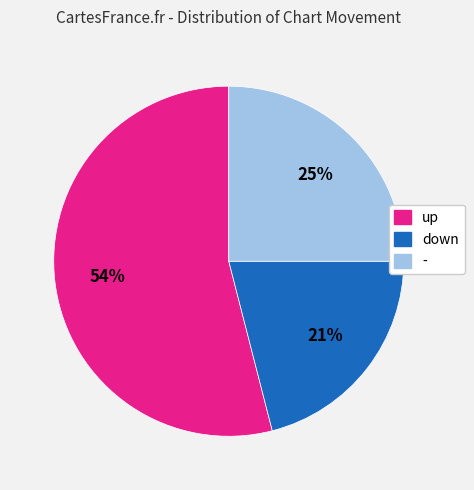

How many segments does this pie chart have?

3